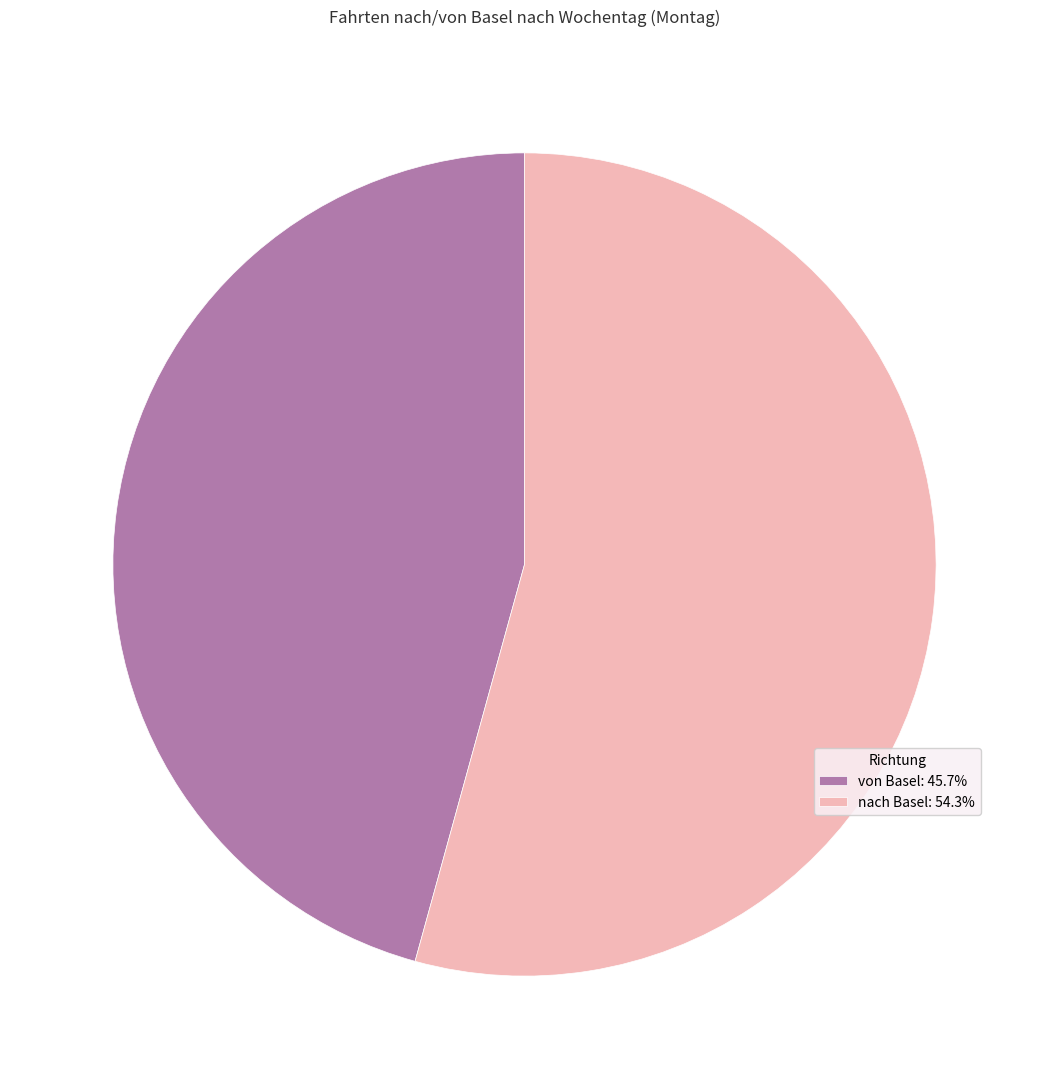

Is there any slice that represents more than half of the pie?

Yes